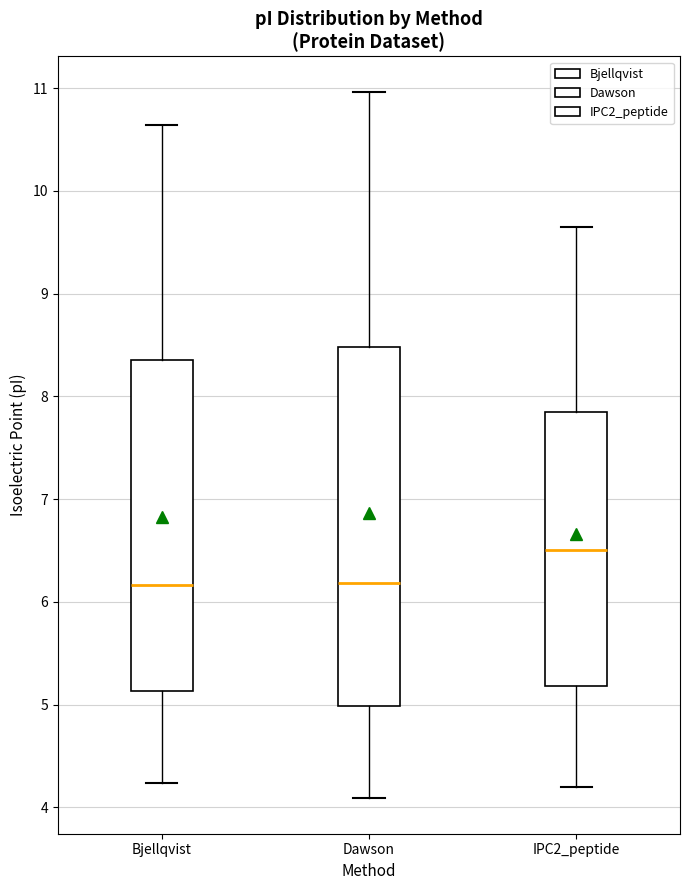

Reading left to right, read every box against the y-axis: the position of its median line, the range the box covers, and the ends of its whiskers. The values are not printed on the chart, so give them approximately, as read against the axis.

Bjellqvist: median 6.2, box 5.1 to 8.4, whiskers 4.2 to 10.6
Dawson: median 6.2, box 5.0 to 8.5, whiskers 4.1 to 11.0
IPC2_peptide: median 6.5, box 5.2 to 7.9, whiskers 4.2 to 9.6